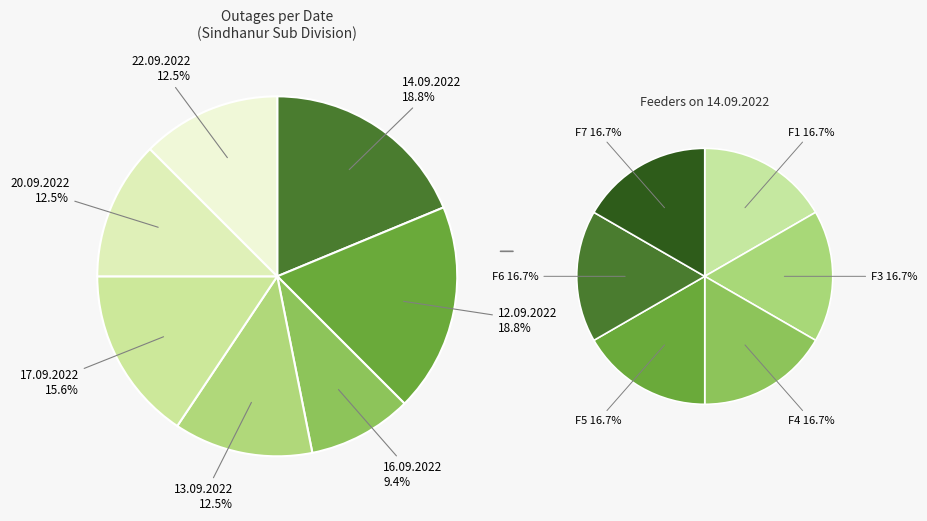

Combined, what portion of the pie is 16.09.2022 and 13.09.2022?

21.9%